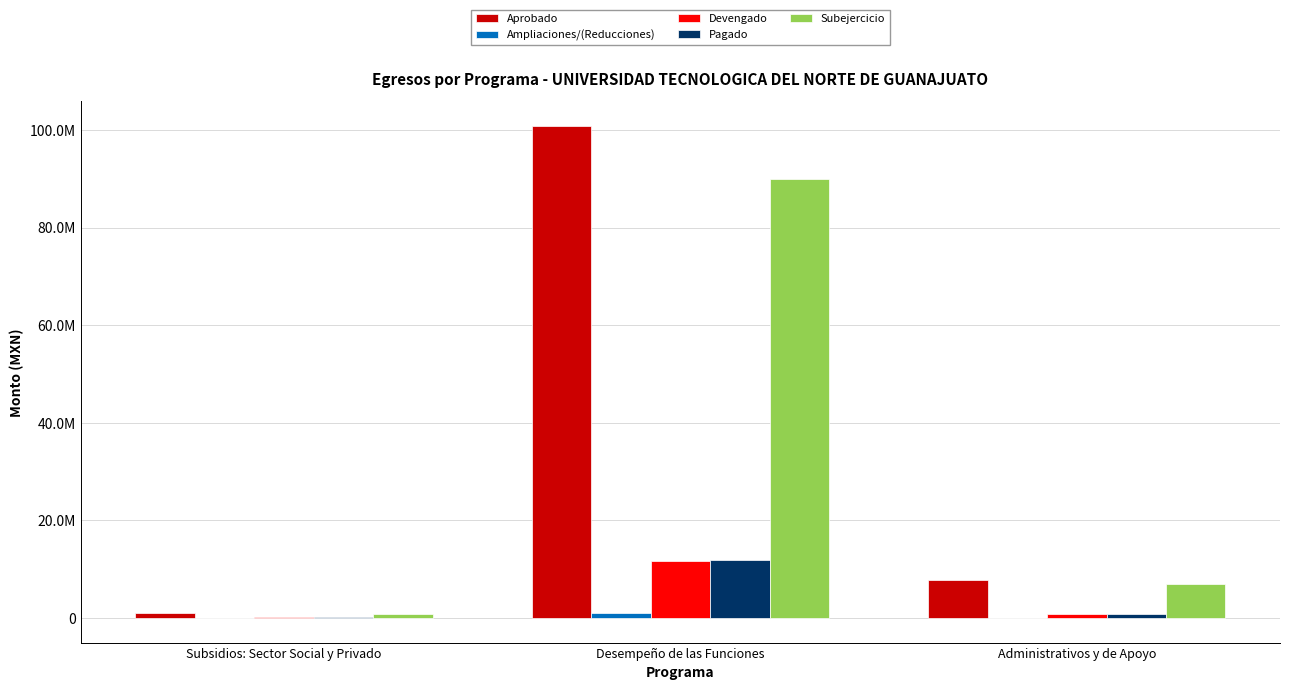

Which category has the highest value across all series?

Desempeño de las Funciones